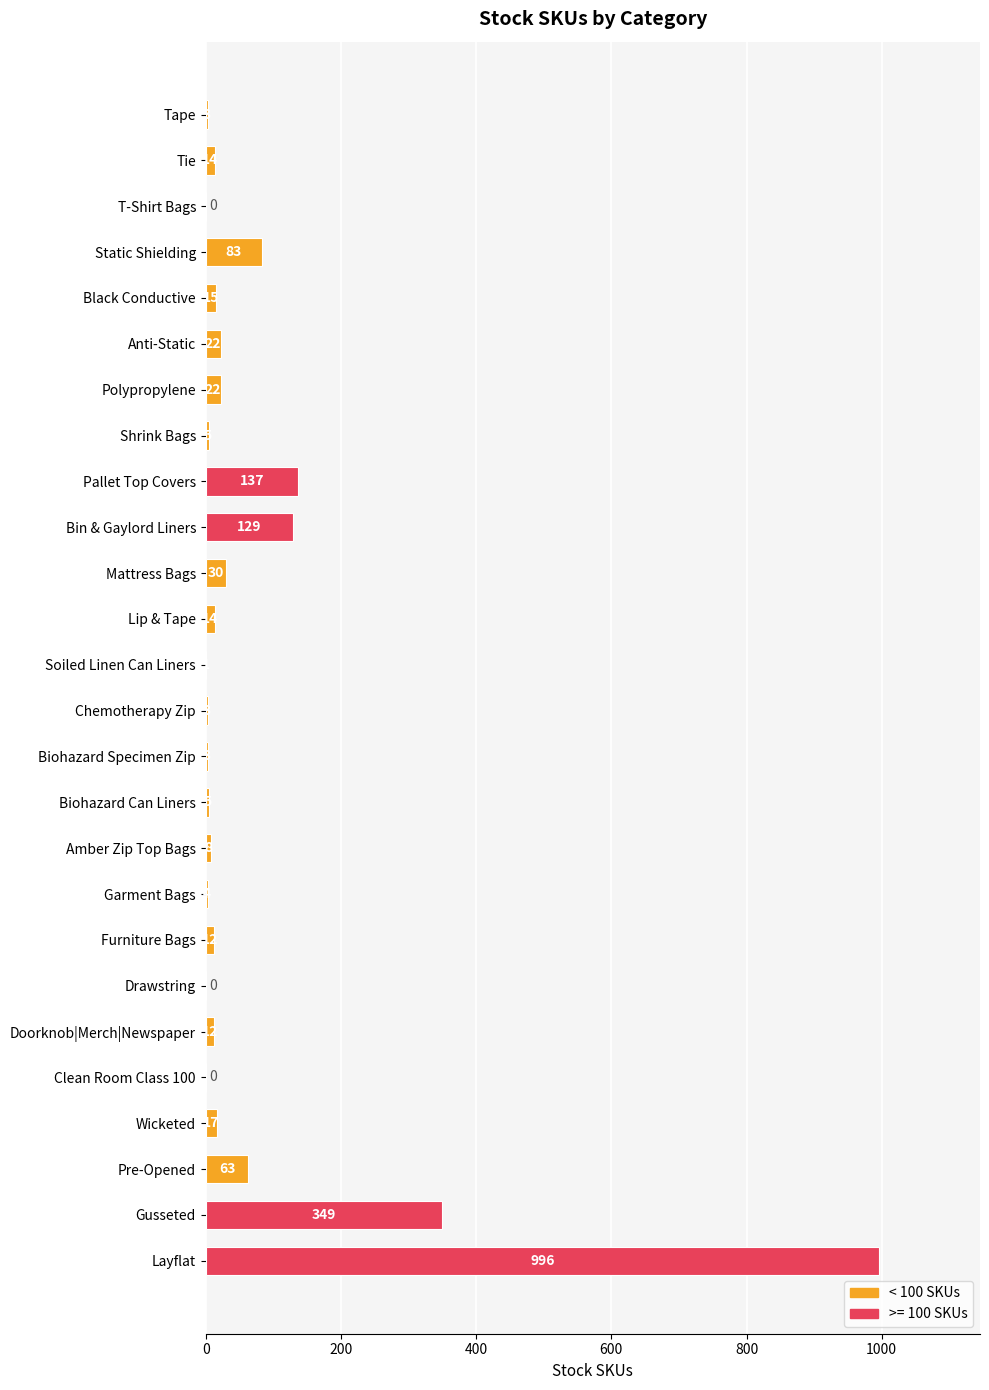

What is the maximum value shown in the chart?

996